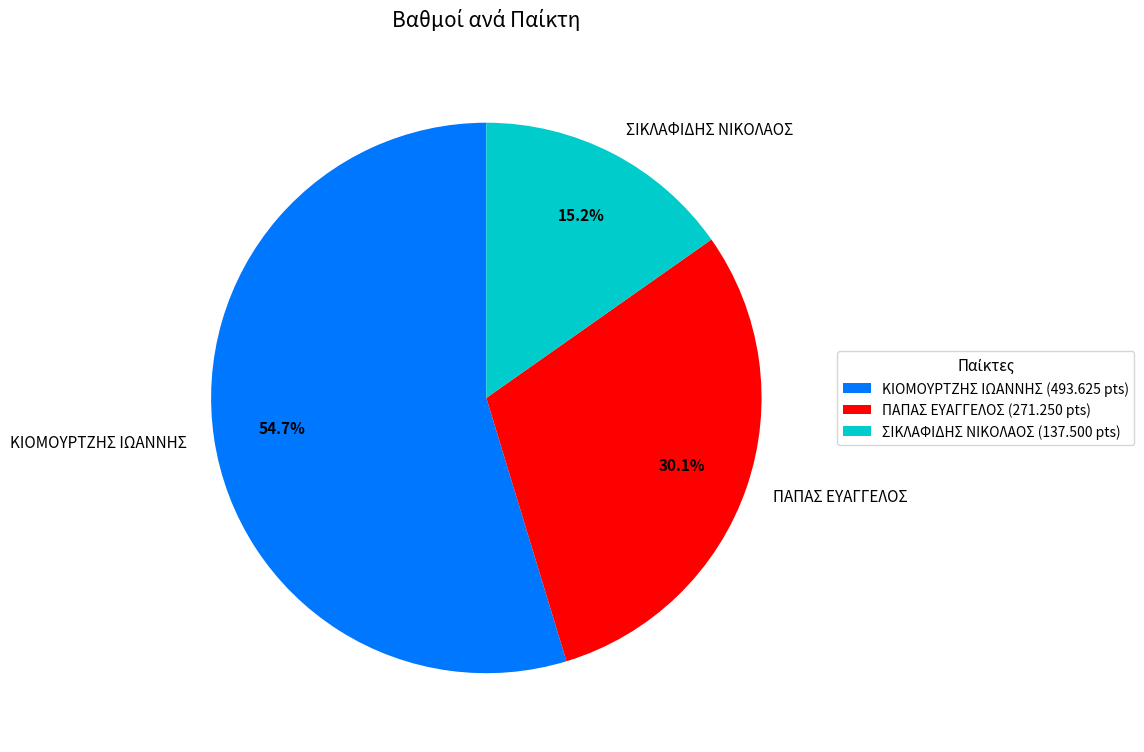

To the nearest percent, what is the combined percentage of ΠΑΠΑΣ ΕΥΑΓΓΕΛΟΣ and ΚΙΟΜΟΥΡΤΖΗΣ ΙΩΑΝΝΗΣ?

85%